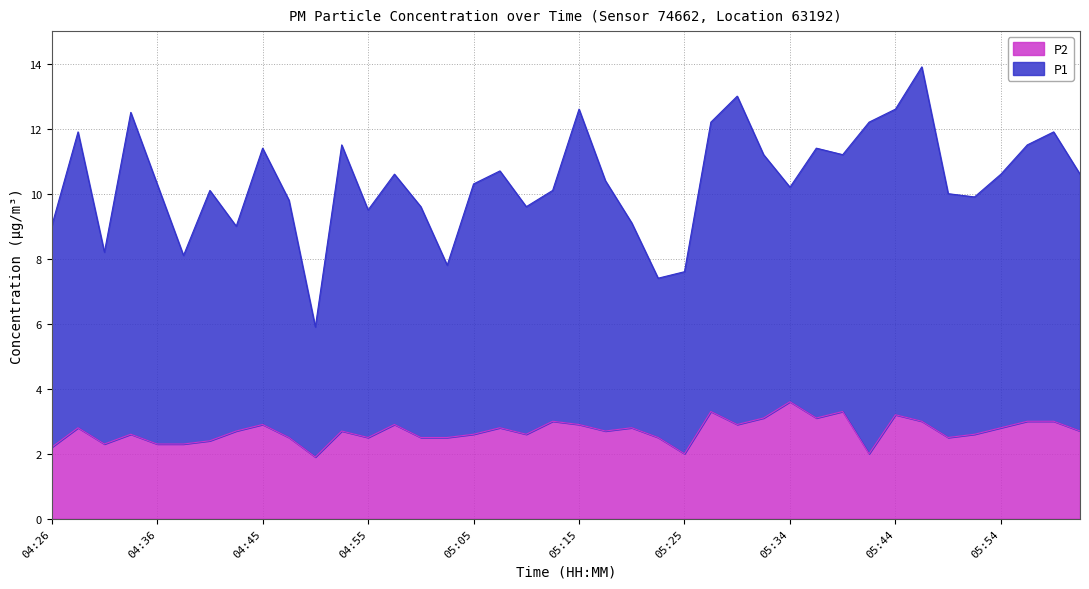

What is the value of the P1 point at the 31st from the left?

11.2